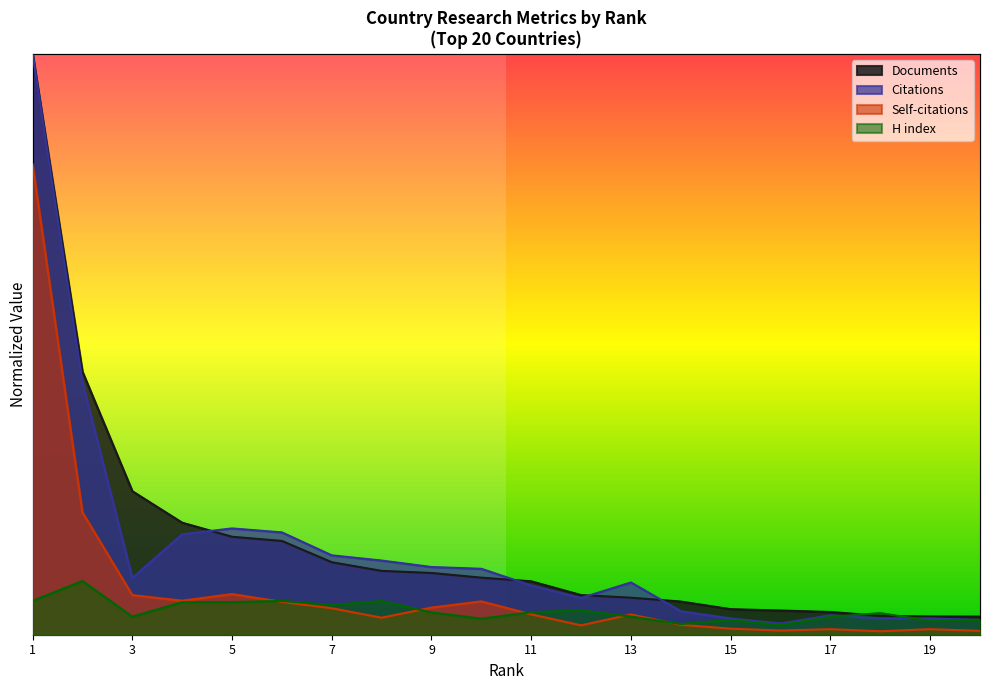

What is the difference between the highest and lowest values at 10?

0.1